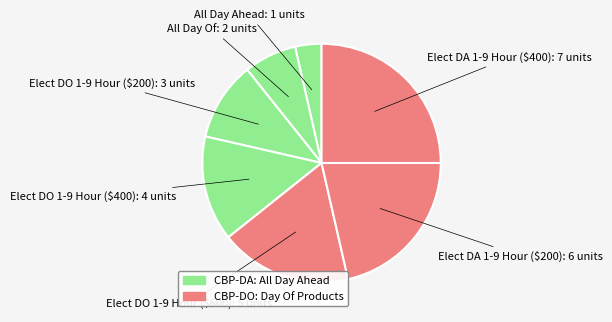

Count the number of slices in the pie.

7